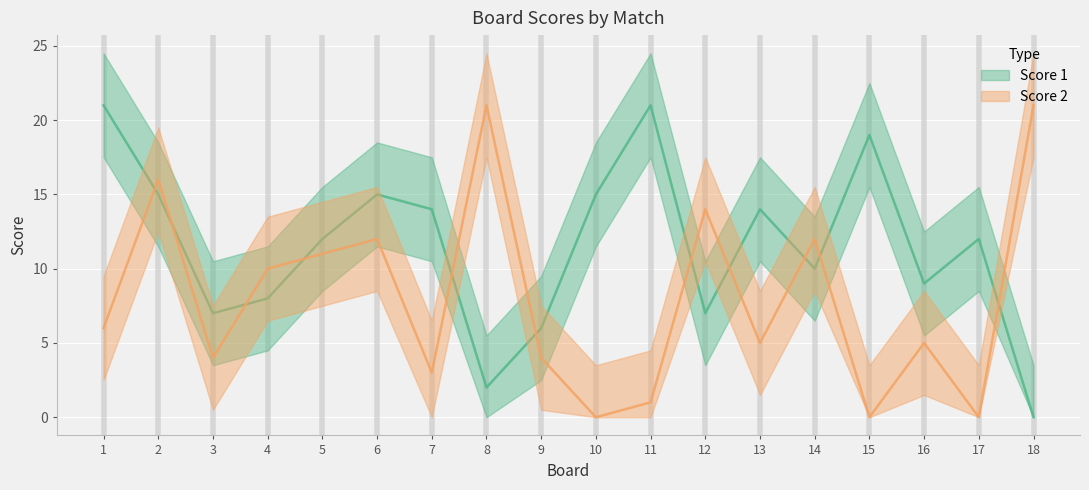

Which series ends up on top after the final intersection of Score 1 and Score 2?

Score 2